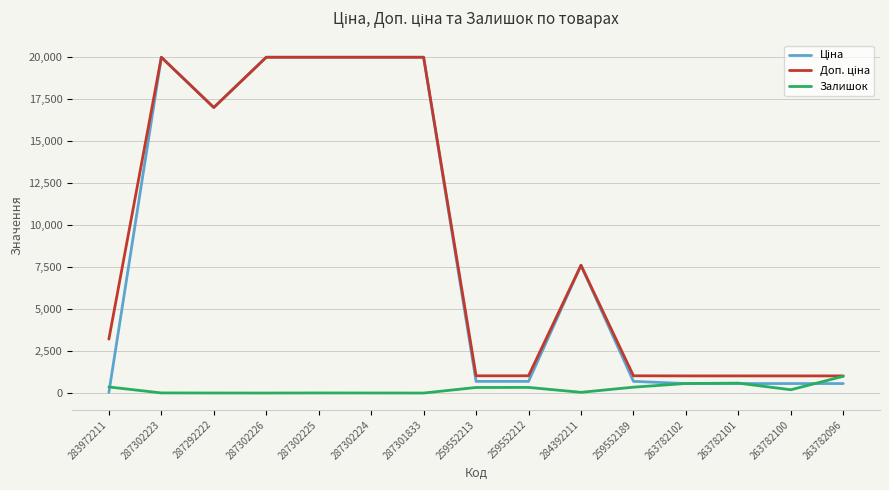

What is the greatest value displayed?

19964.2